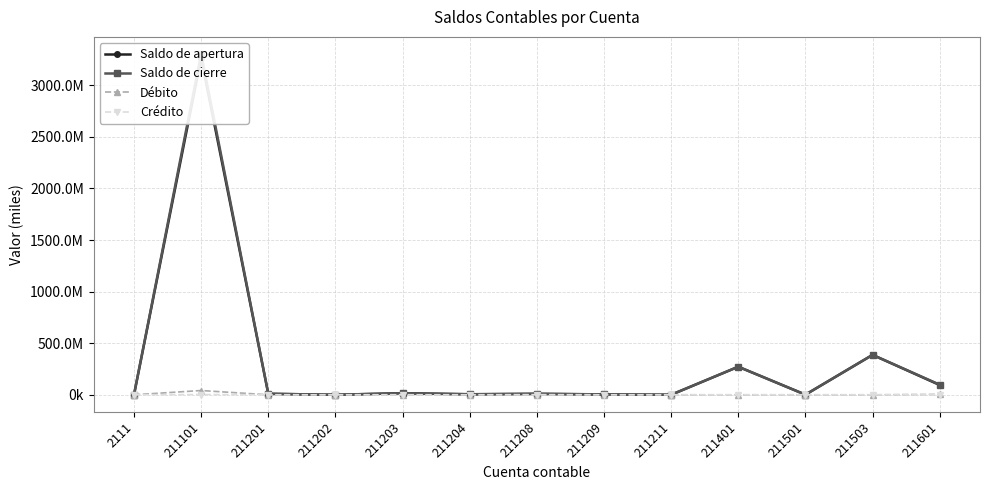

What is the value of the Débito point at the 13th from the left?

3636780.0